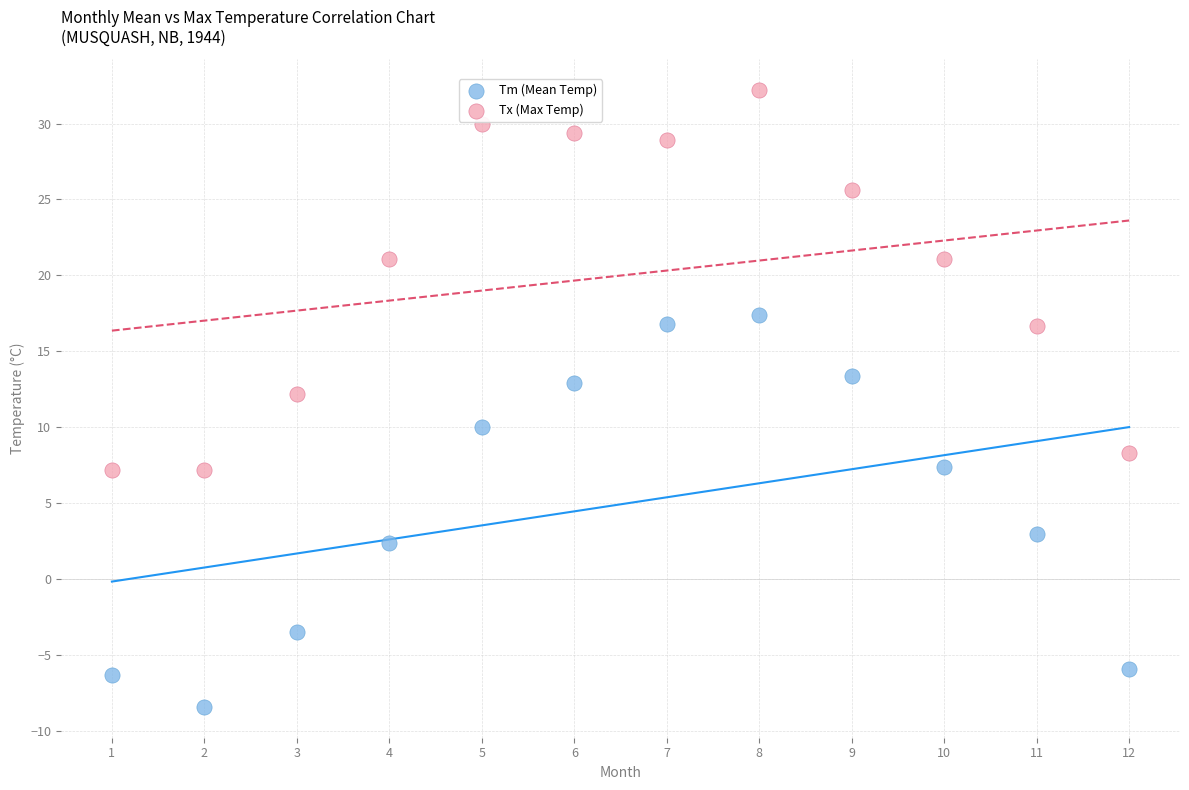

In the Tx (Max Temp) series, what Y value is closest to 19?

21.1